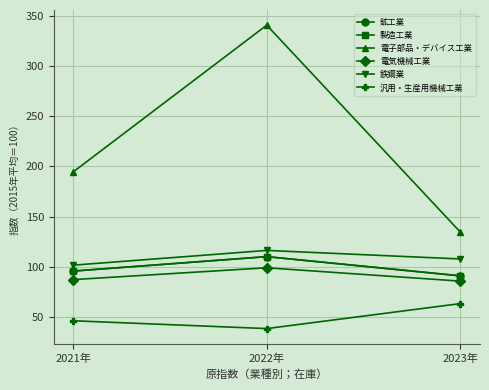

Reading right to left, list all the values displayed in this chart.

鉱工業: 2023年=91.0	2022年=110.1	2021年=95.7
製造工業: 2023年=90.9	2022年=110.1	2021年=95.7
電子部品・デバイス工業: 2023年=134.6	2022年=340.8	2021年=194.5
電気機械工業: 2023年=85.7	2022年=99.0	2021年=87.2
鉄鋼業: 2023年=107.8	2022年=116.3	2021年=101.6
汎用・生産用機械工業: 2023年=63.3	2022年=38.4	2021年=46.2